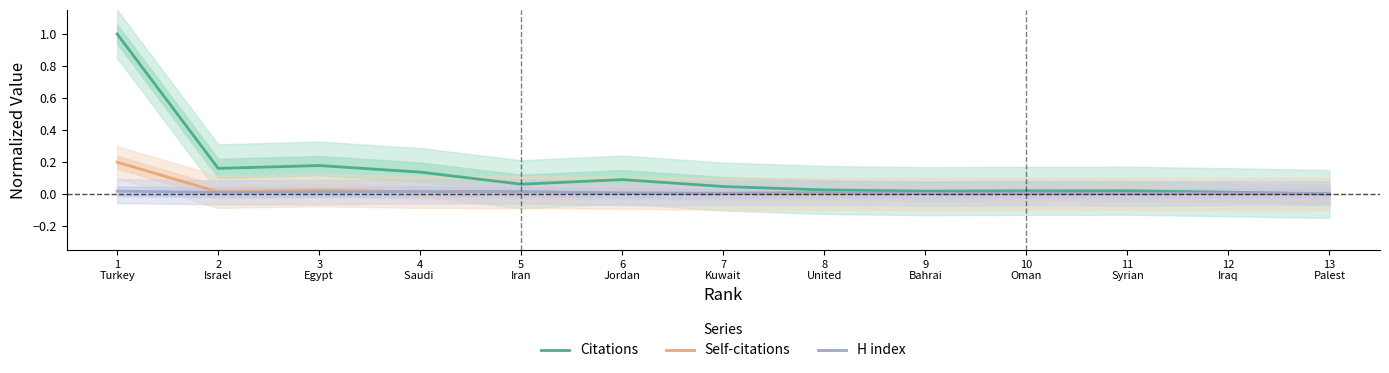

What is the total value across all series at 2
Israel?

0.2